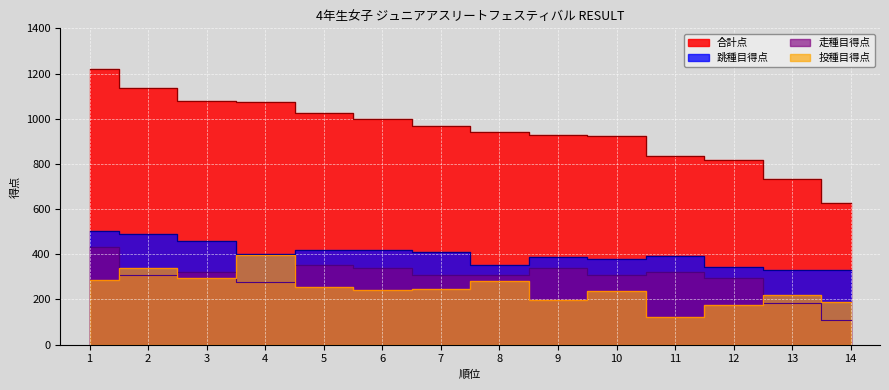

At which label is 跳種目得点 closest to 417?

5